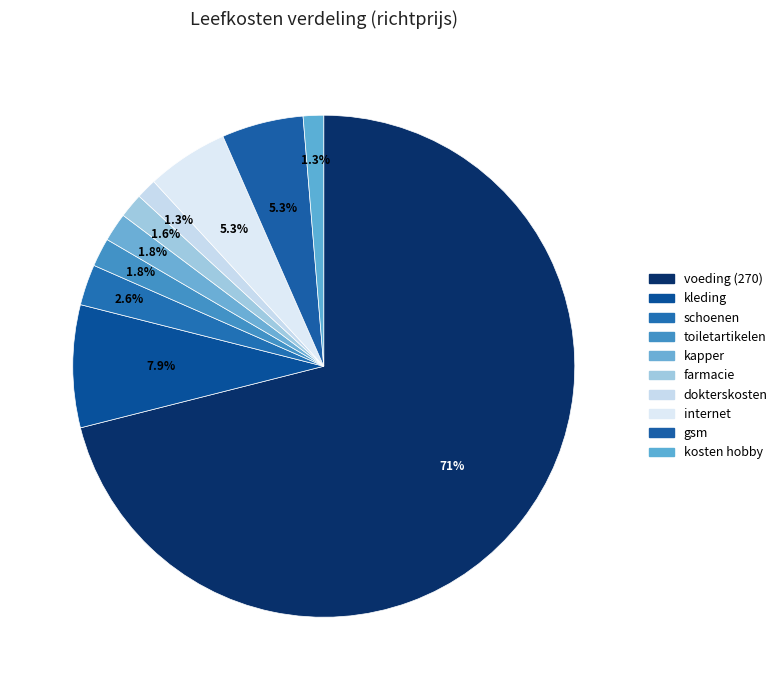

Does kosten hobby represent more than half of the total?

No